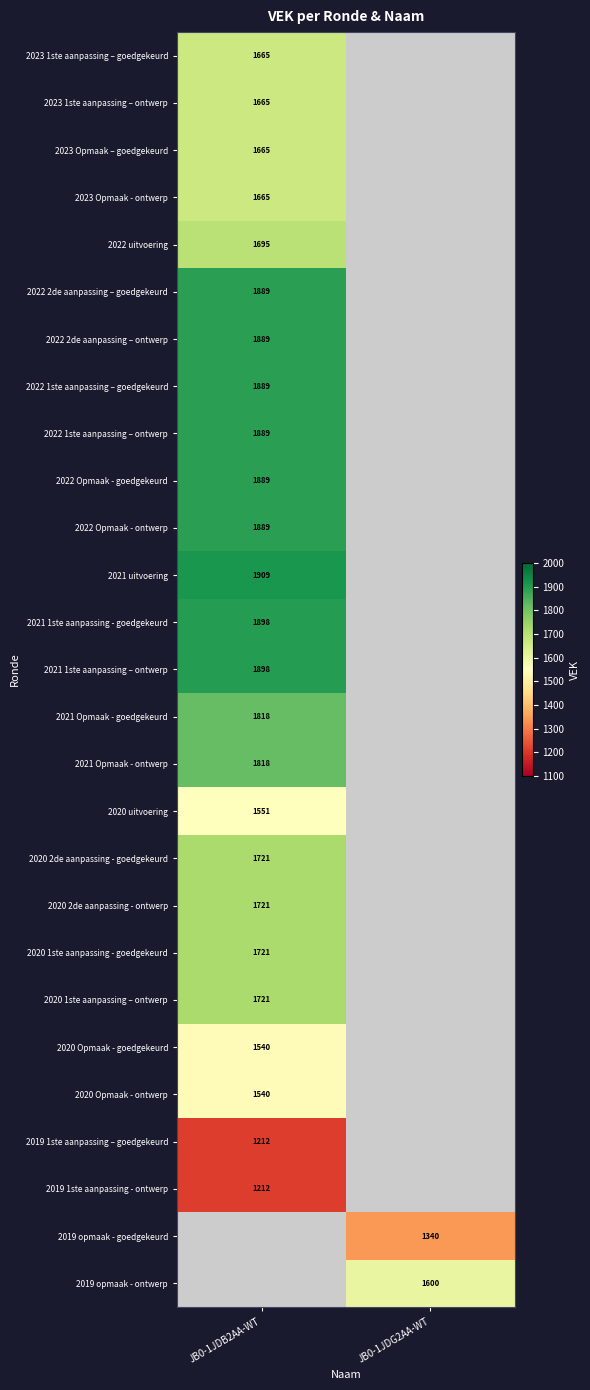

Is it true that 2023 Opmaak - ontwerp equals 1665 at JB0-1JDB2AA-WT?

True